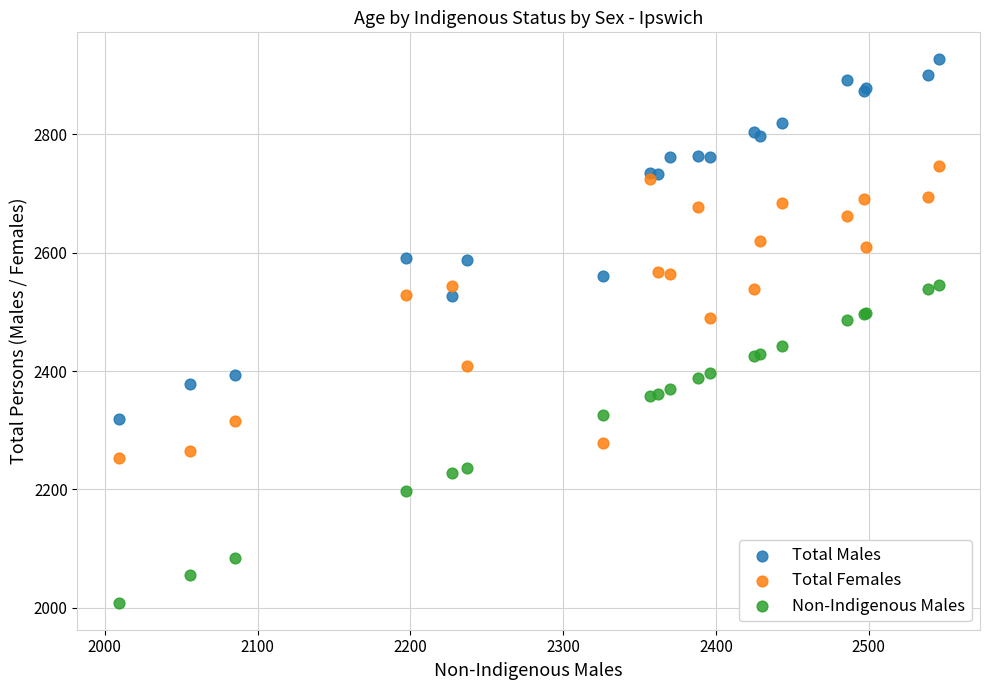

Which series reaches the maximum Y coordinate?

Total Males